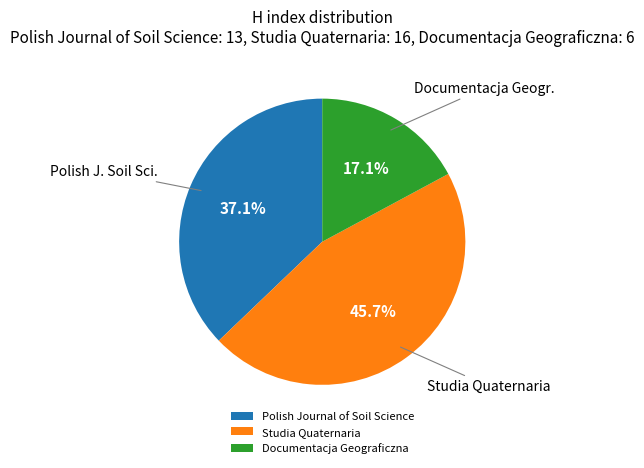

To the nearest percent, what portion does Studia Quaternaria represent?

46%